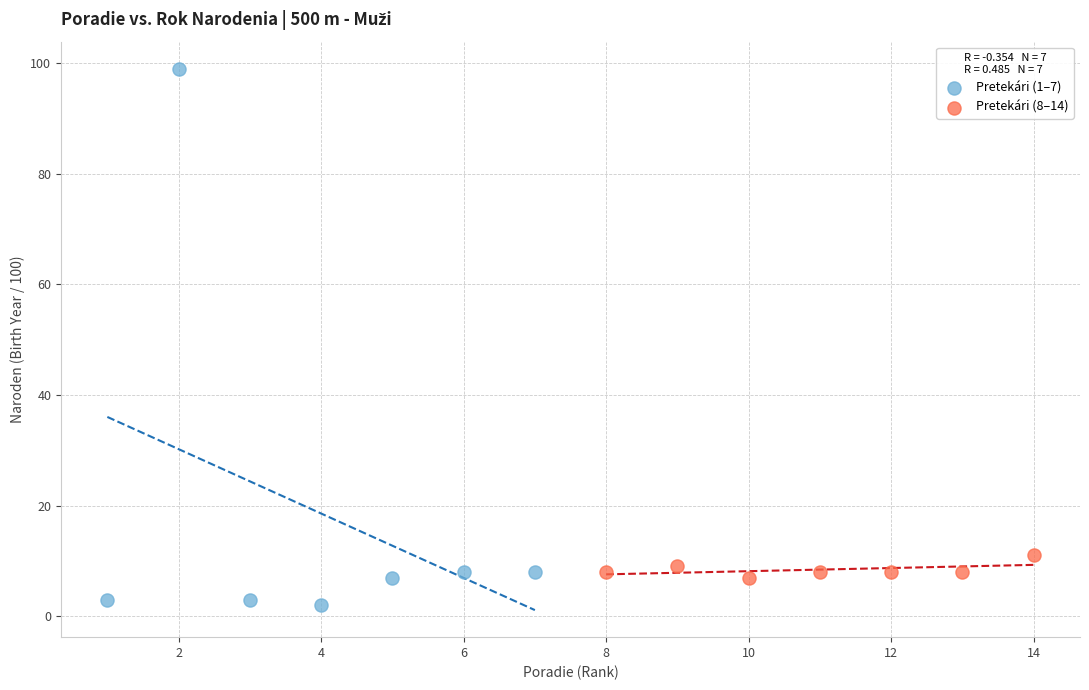

Which series contains the highest Y value?

Pretekári (1–7)